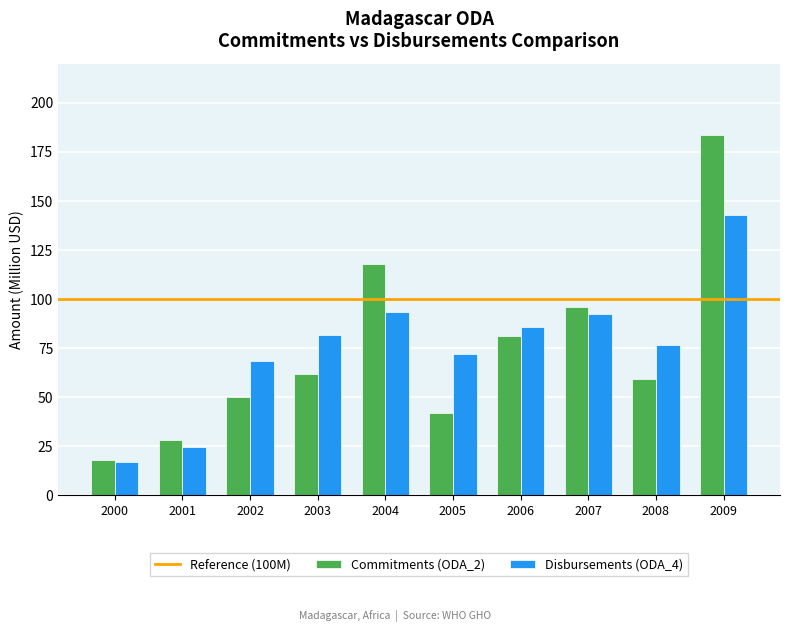

What is the value of the Disbursements (ODA_4) bar at the 5th from the left?

93.7